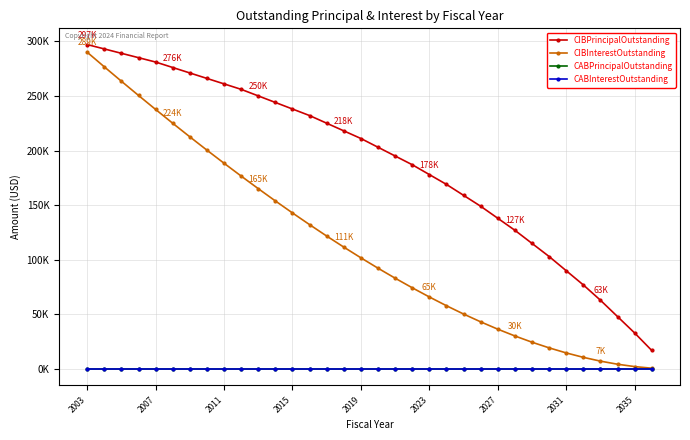

Reading left to right, extract all data points from this chart.

CIBPrincipalOutstanding: 297000	293000	289000	285000	281000	276000	271000	266000	261000	256000	250000	244000	238000	232000	225000	218000	211000	203000	195000	187000	178000	169000	159000	149000	138000	127000	115000	103000	90000	77000	63000	48000	33000	17000
CIBInterestOutstanding: 289980	276615	263430	250425	237600	224955	212535	200340	188370	176625	165105	153855	142875	132165	121725	111600	101790	92295	83160	74385	65970	57960	50355	43200	36495	30285	24570	19395	14760	10710	7245	4410	2250	765
CABPrincipalOutstanding: 0	0	0	0	0	0	0	0	0	0	0	0	0	0	0	0	0	0	0	0	0	0	0	0	0	0	0	0	0	0	0	0	0	0
CABInterestOutstanding: 0	0	0	0	0	0	0	0	0	0	0	0	0	0	0	0	0	0	0	0	0	0	0	0	0	0	0	0	0	0	0	0	0	0